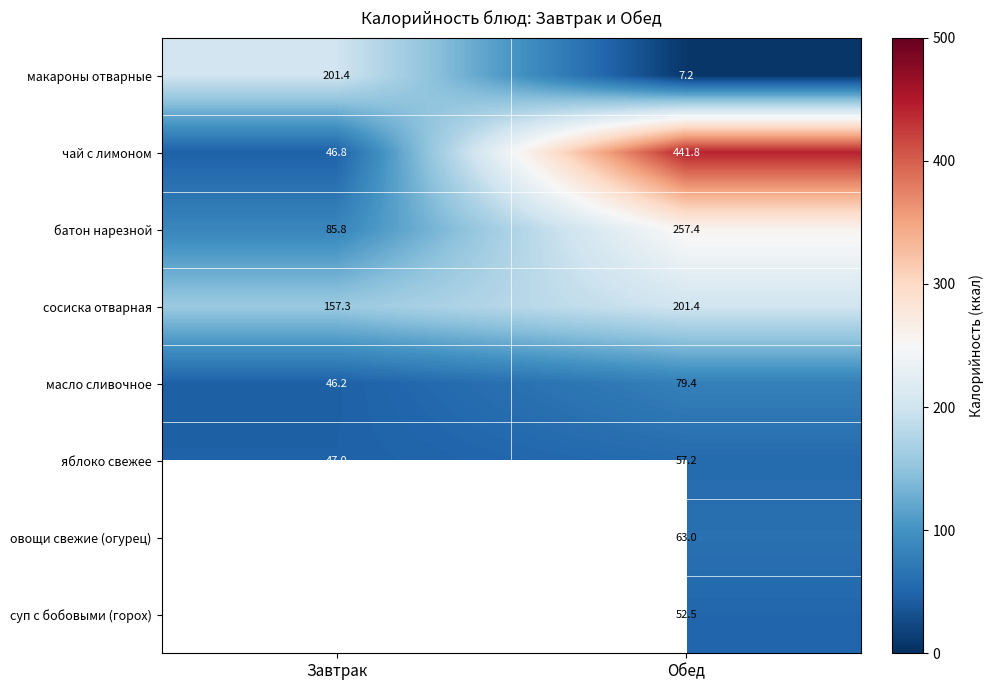

List the labels in order of макароны отварные value, largest first.

Завтрак, Обед